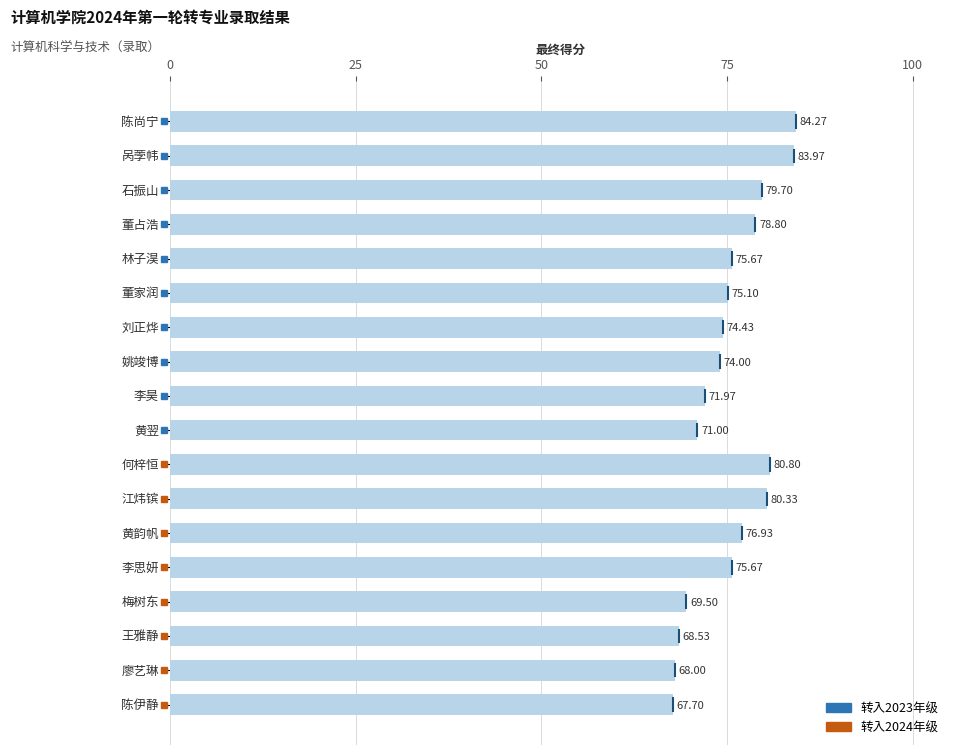

What is the sum of all values?

1356.4